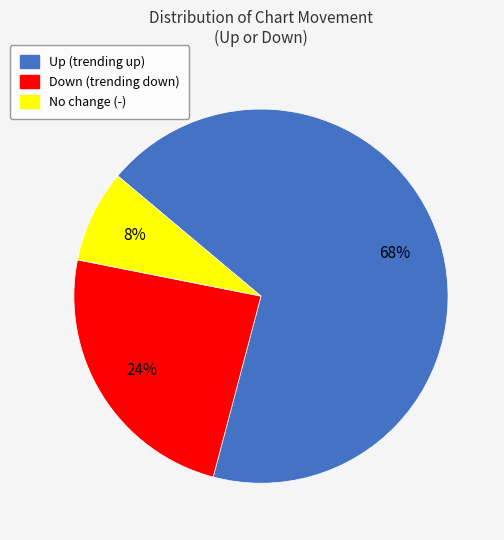

To the nearest percent, what is the difference between the Down (trending down) and Up (trending up) slice percentages?

44%